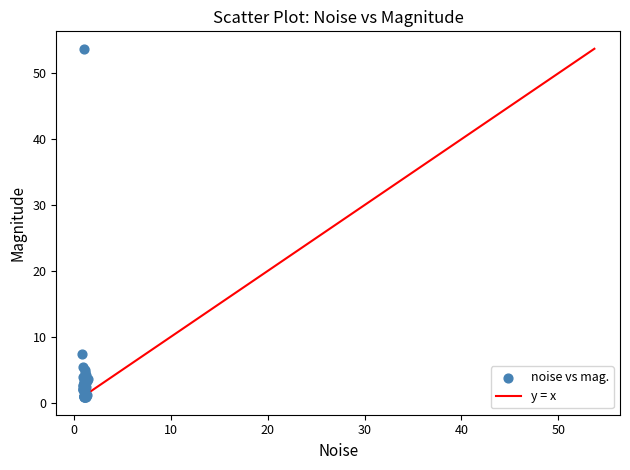

What Y value in the scatter plot is closest to 27?

7.5